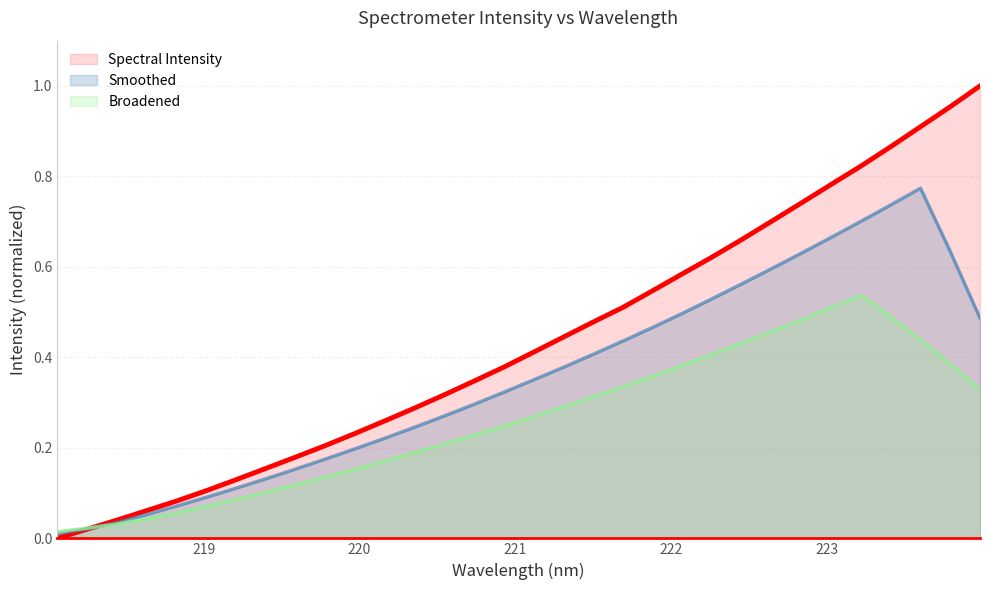

Reading right to left, what are all the values shown in this chart?

223.9802=1.0	223.7895=1.0	223.5987=0.9	223.408=0.9	223.2172=0.8	223.0264=0.8	222.8355=0.7	222.6447=0.7	222.4538=0.7	222.263=0.6	222.0721=0.6	221.8812=0.5	221.6902=0.5	221.4993=0.5	221.3083=0.4	221.1174=0.4	220.9264=0.4	220.7354=0.3	220.5444=0.3	220.3533=0.3	220.1623=0.3	219.9712=0.2	219.7801=0.2	219.589=0.2	219.3979=0.2	219.2067=0.1	219.0156=0.1	218.8244=0.1	218.6332=0.1	218.442=0.0	218.2508=0.0	218.0596=0.0